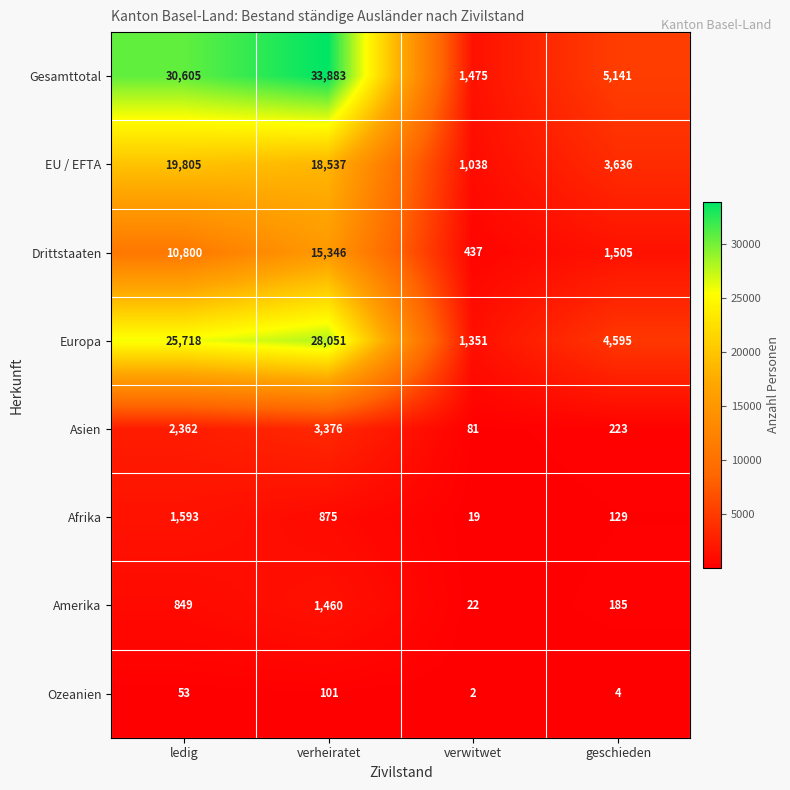

List the series in order of their peak value, highest first.

Gesamttotal, Europa, EU / EFTA, Drittstaaten, Asien, Afrika, Amerika, Ozeanien